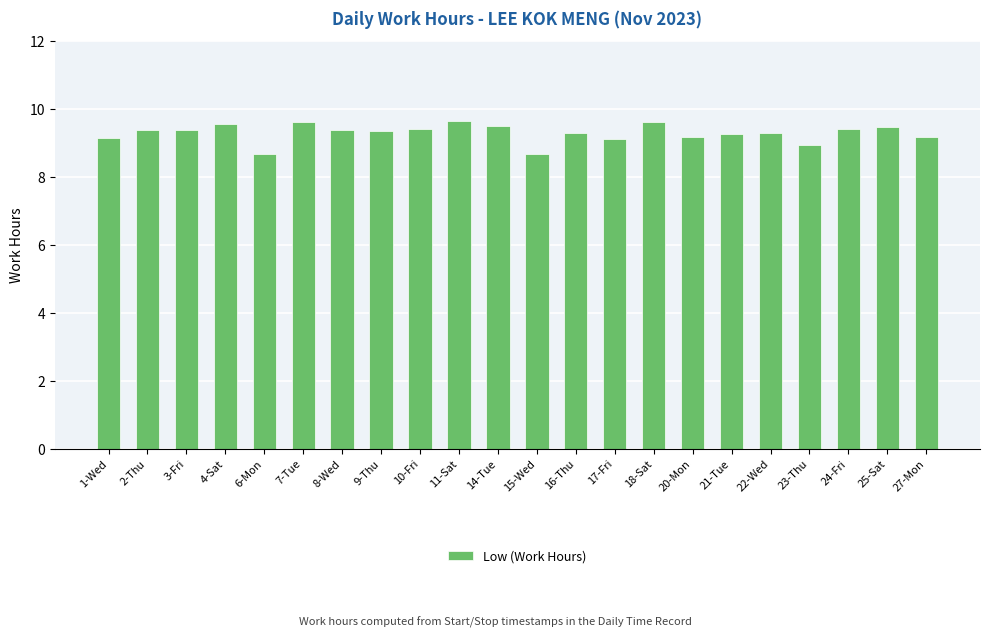

What is the average value?

9.3